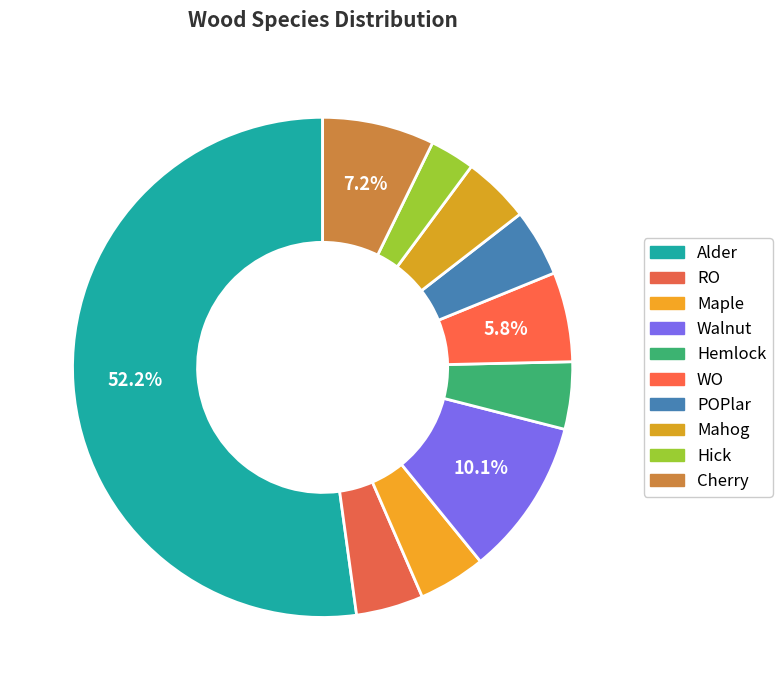

Count the number of slices in the pie.

10